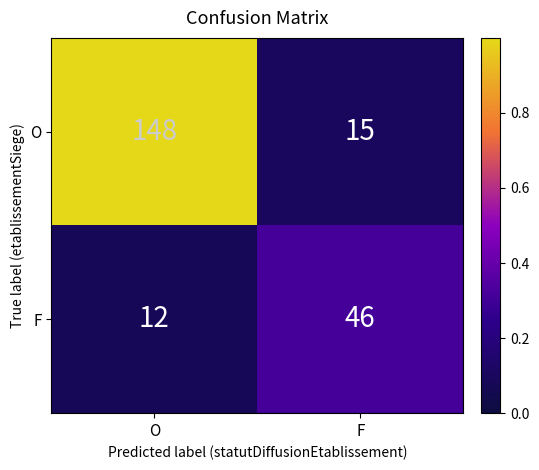

What is the sum of all F values?

58